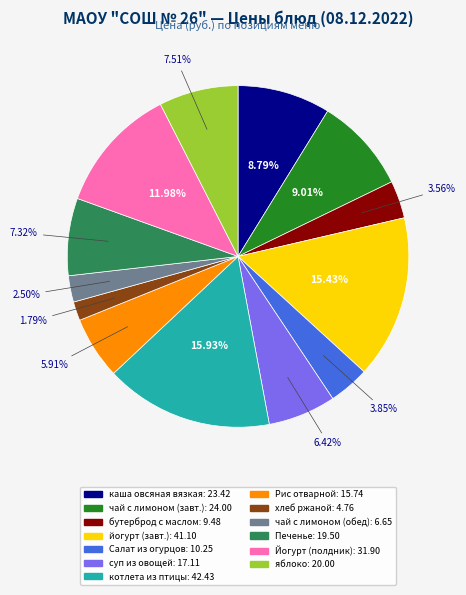

How many slices are in this pie chart?

13